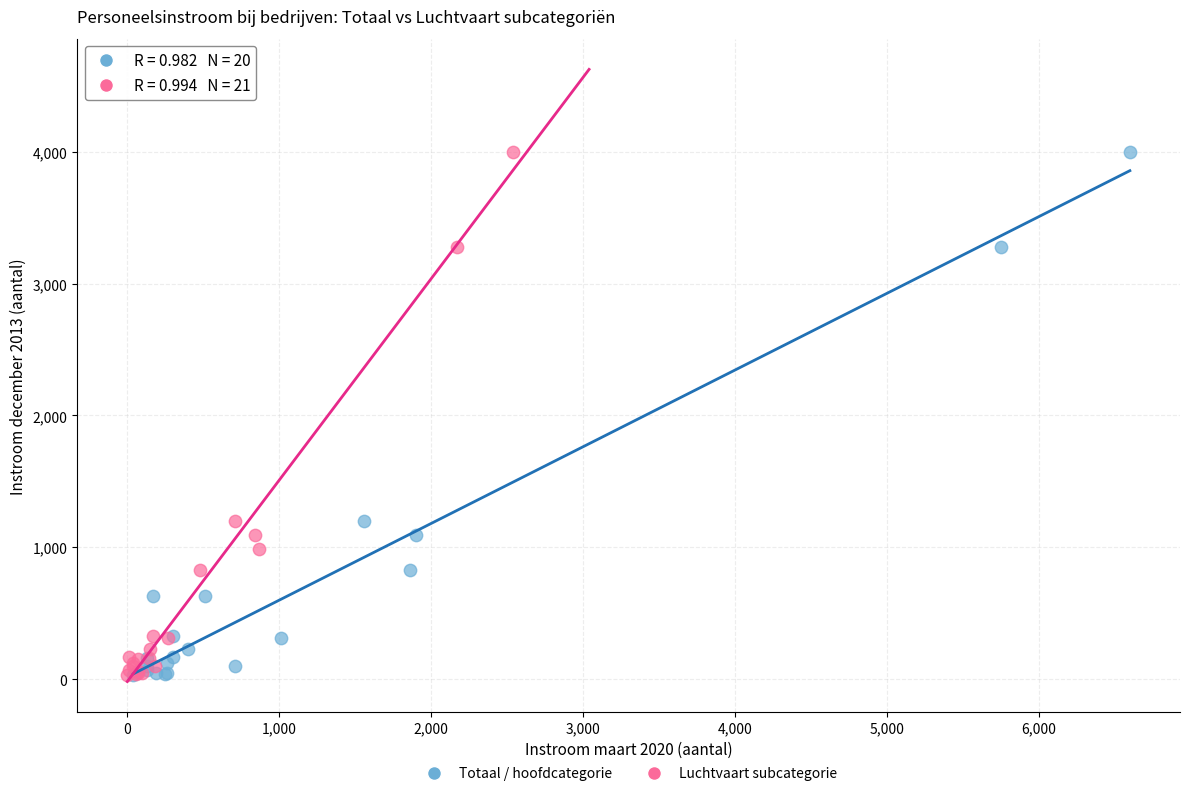

What are all the series names shown in the legend?

Totaal / hoofdcategorie, Luchtvaart subcategorie